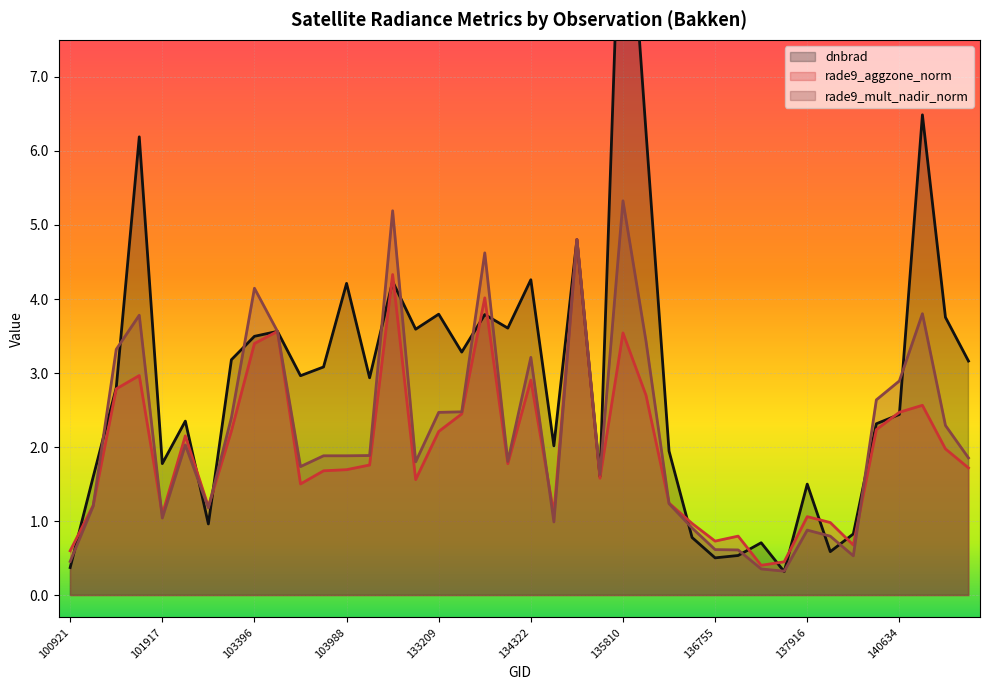

Read the rade9_mult_nadir_norm value at 133404.

2.5